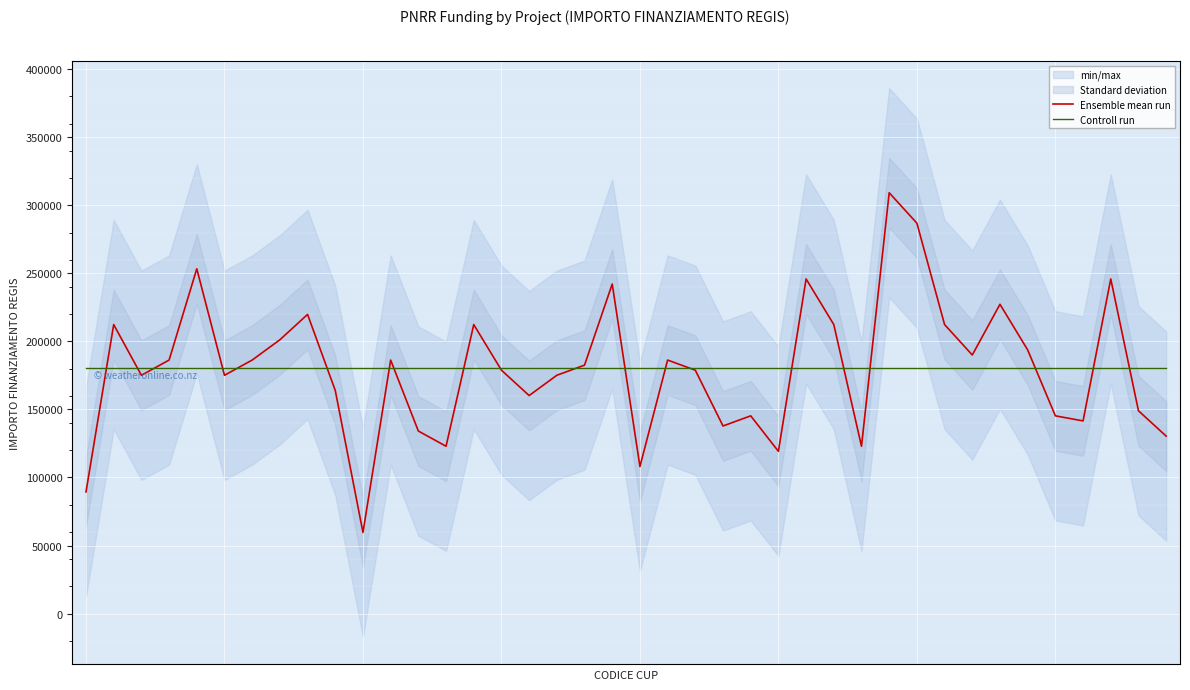

Is it true that Ensemble mean run equals 245903.8 at 37?

True